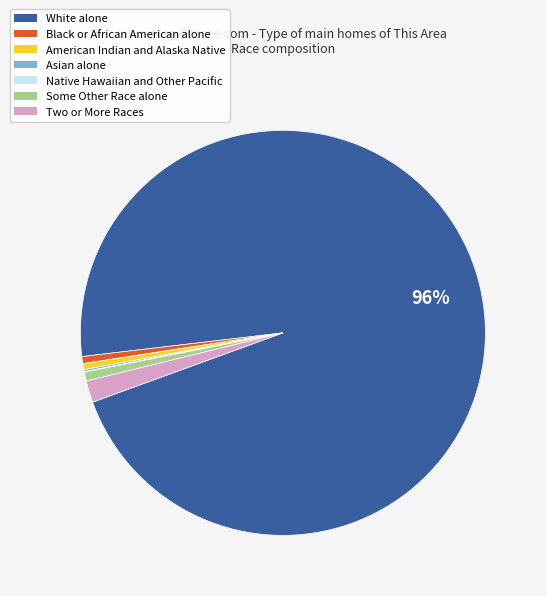

True or false: White alone accounts for 86% of the total.

False